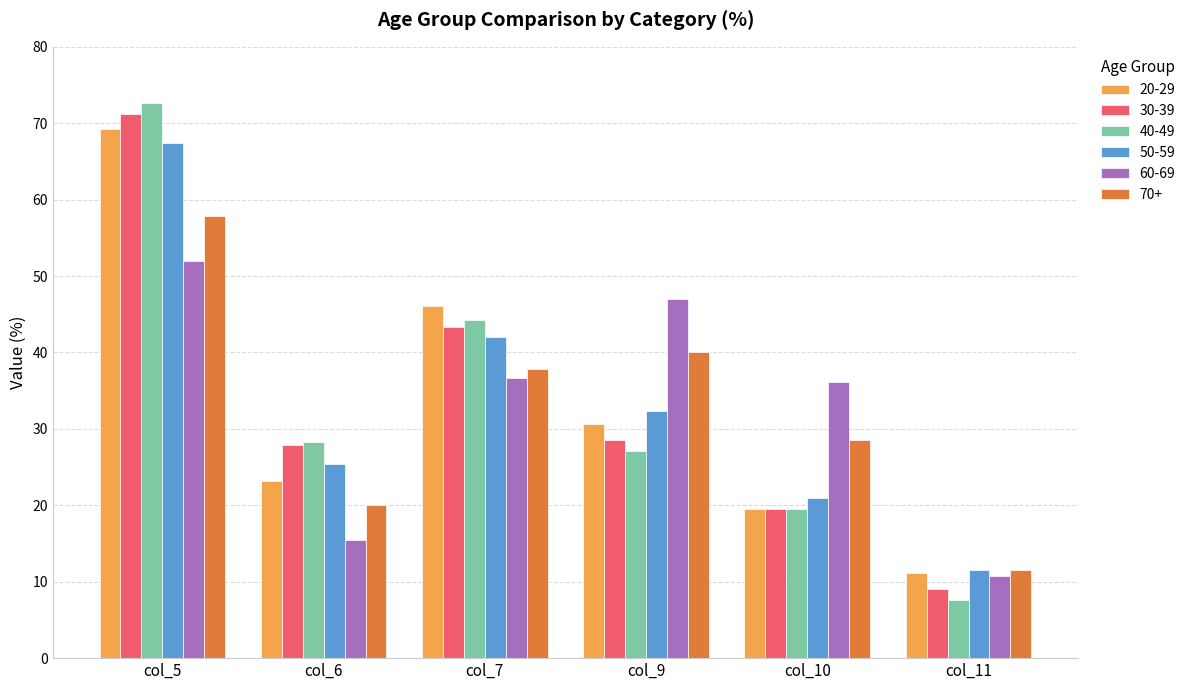

List the labels in order of 20-29 value, largest first.

col_5, col_7, col_9, col_6, col_10, col_11